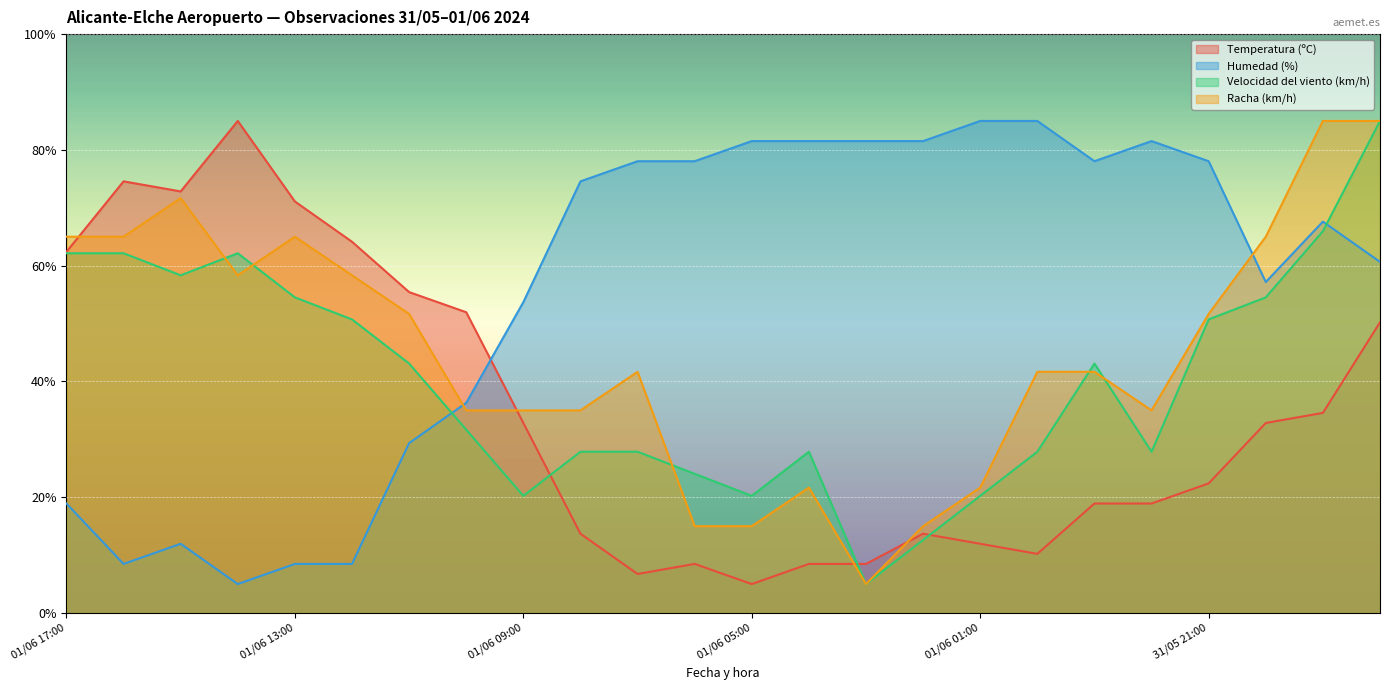

What is the greatest value displayed?

85.0